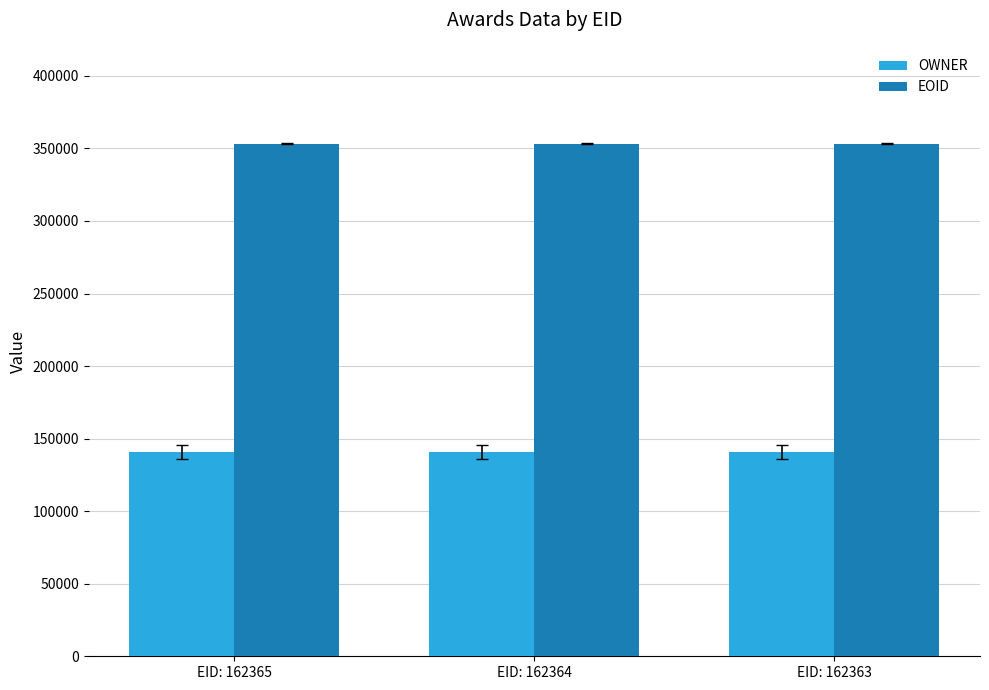

List the series in order of their peak value, highest first.

EOID, OWNER